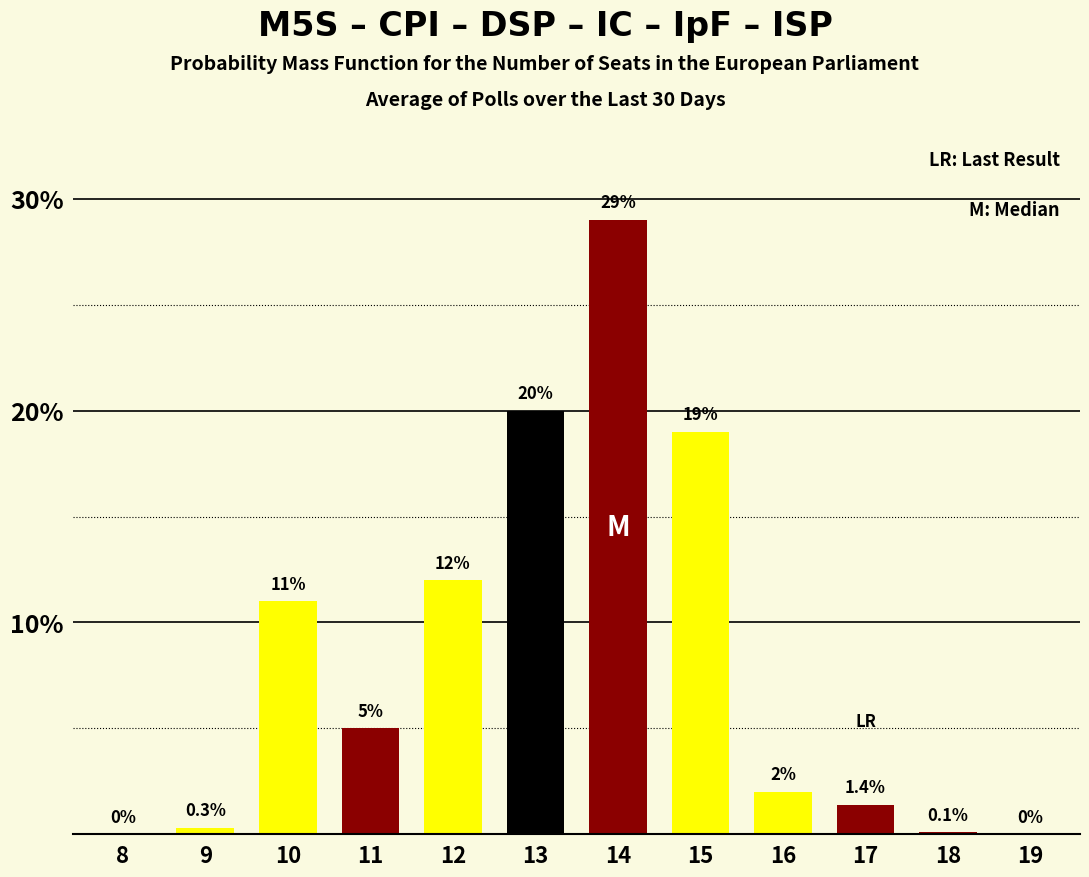

Reading right to left, transcribe all the data shown in this chart.

19=0.0	18=0.1	17=1.4	16=2.0	15=19.0	14=29.0	13=20.0	12=12.0	11=5.0	10=11.0	9=0.3	8=0.0